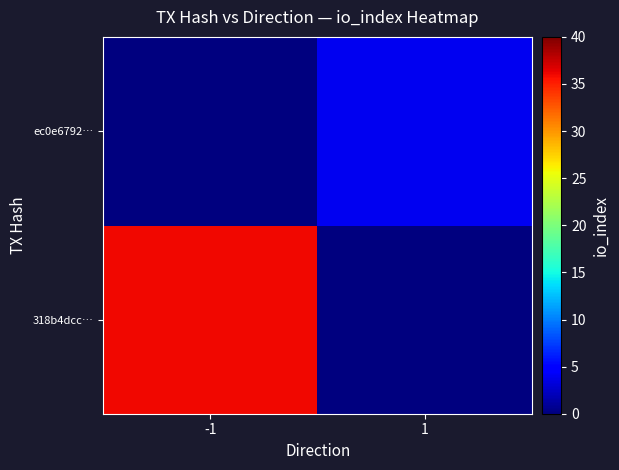

At which category is the sum across all series the highest?

-1